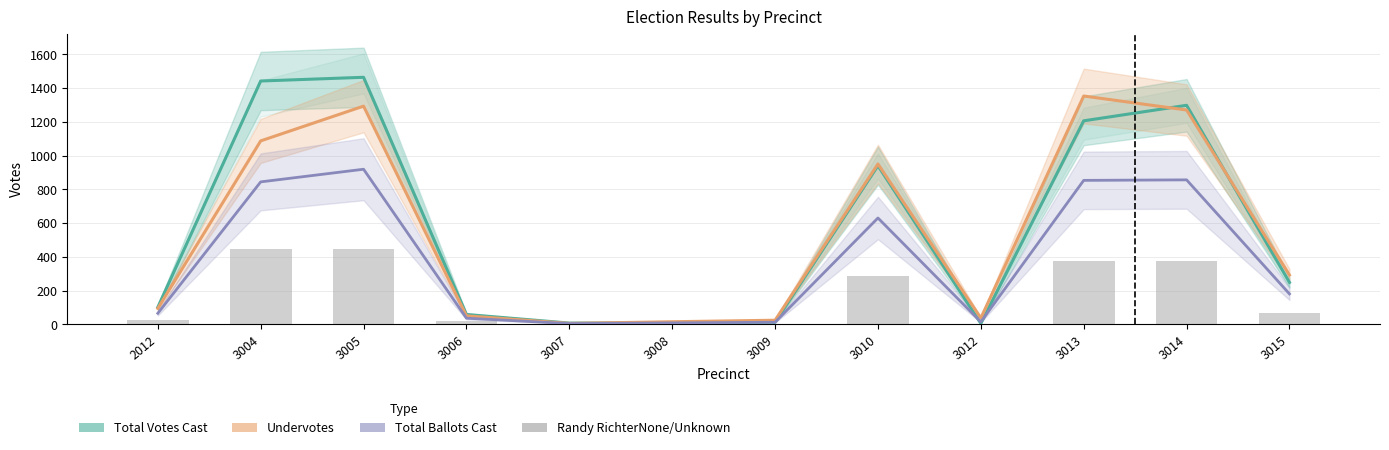

How many groups of bars are there?

12